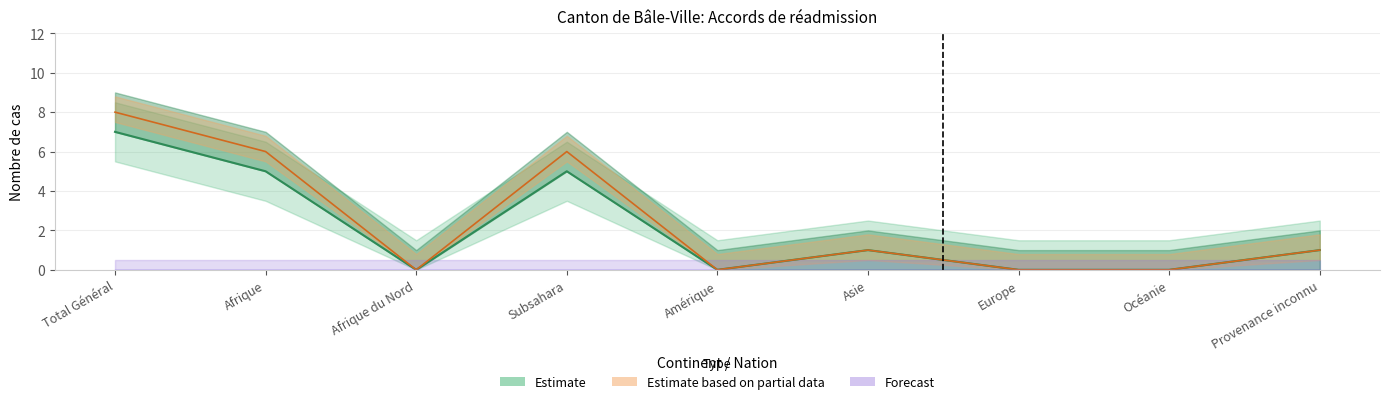

At which category does Procédures Out reach its first local valley?

Afrique du Nord